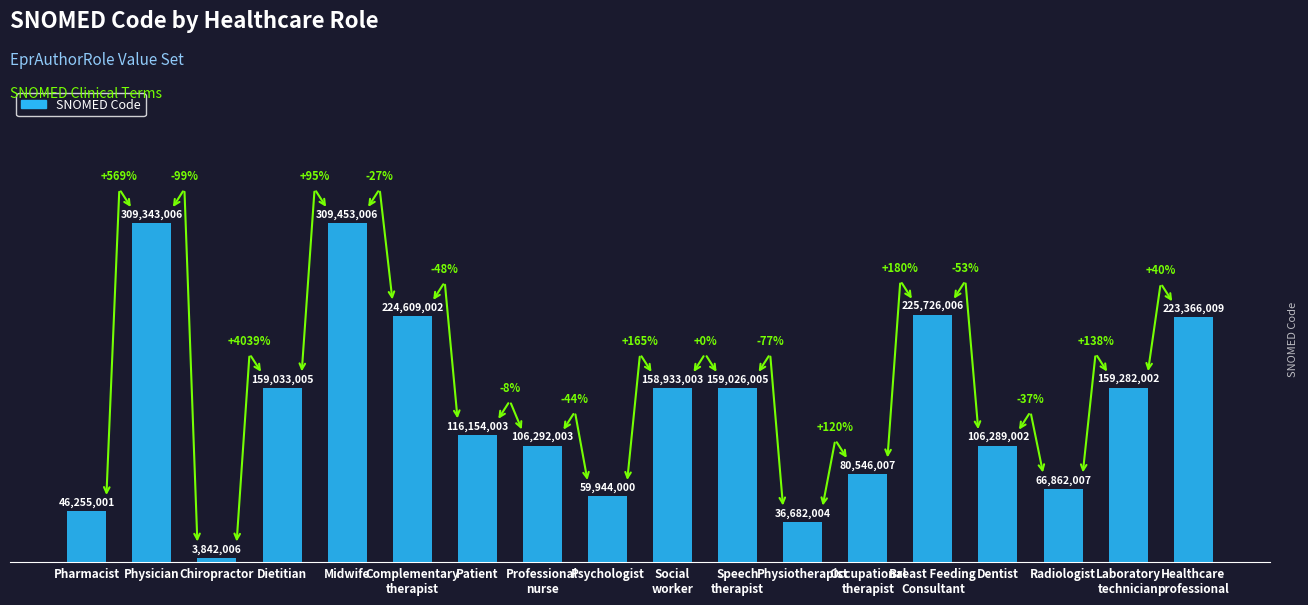

What is the change in value from Dietitian to Breast Feeding
Consultant?

+66693001